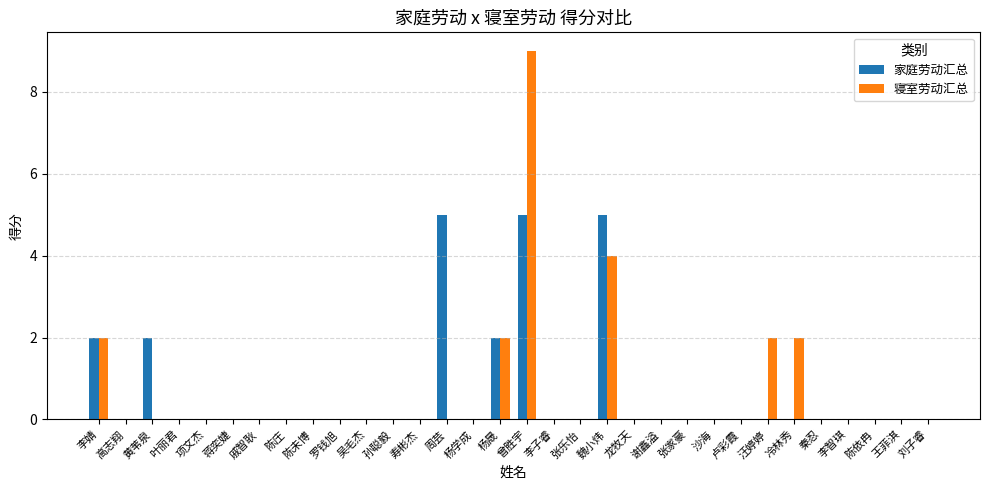

Reading left to right, transcribe all the data shown in this chart.

家庭劳动汇总: 李婧=2	高志翔=0	黄苇泉=2	叶丽君=0	项文杰=0	蒋奕婕=0	戚智耿=0	陈庄=0	陈未博=0	罗钱旭=0	吴毛杰=0	孙聪毅=0	寿彬杰=0	周芸=5	杨学成=0	杨晟=2	曾胜宇=5	李子睿=0	张乐怡=0	魏小炜=5	龙牧天=0	谢鑫溢=0	张家豪=0	沙海=0	卢彩霞=0	汪婷婷=0	冷林秀=0	秦忍=0	李智琪=0	陈依冉=0	王菲淇=0	刘子睿=0
寝室劳动汇总: 李婧=2	高志翔=0	黄苇泉=0	叶丽君=0	项文杰=0	蒋奕婕=0	戚智耿=0	陈庄=0	陈未博=0	罗钱旭=0	吴毛杰=0	孙聪毅=0	寿彬杰=0	周芸=0	杨学成=0	杨晟=2	曾胜宇=9	李子睿=0	张乐怡=0	魏小炜=4	龙牧天=0	谢鑫溢=0	张家豪=0	沙海=0	卢彩霞=0	汪婷婷=2	冷林秀=2	秦忍=0	李智琪=0	陈依冉=0	王菲淇=0	刘子睿=0